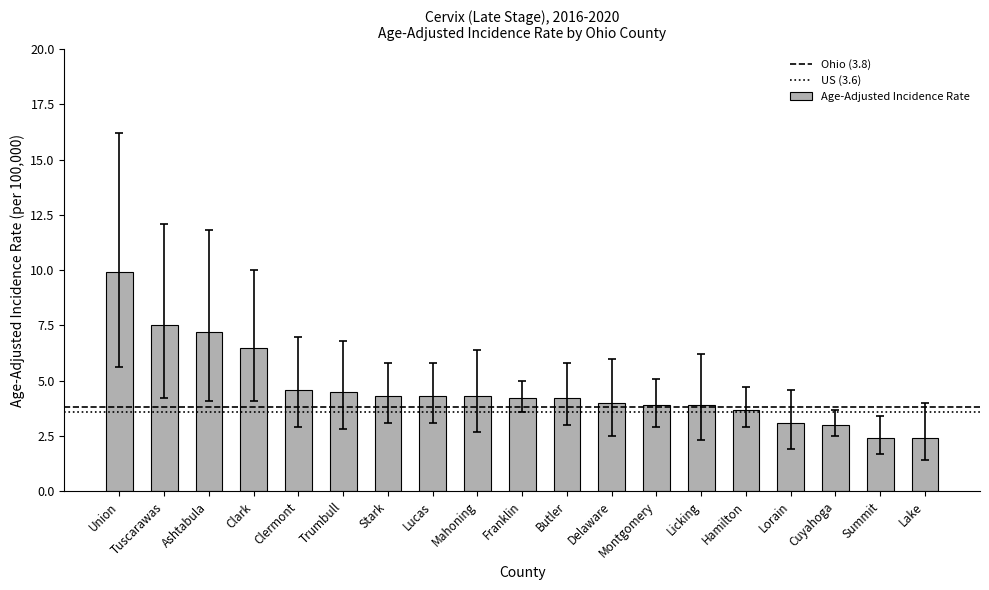

How many data points does each series have?

19